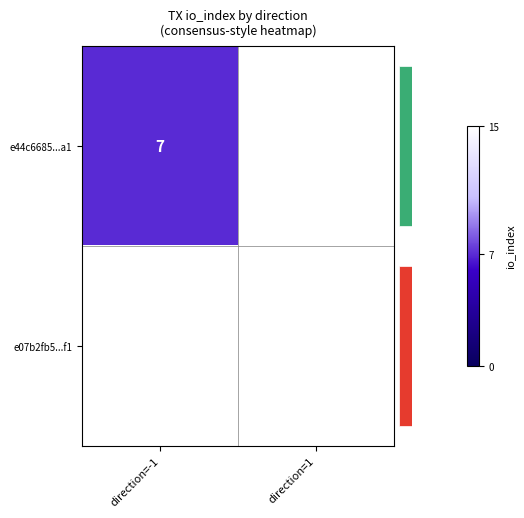

Is it true that e07b2fb5...f1 equals 15 at direction=1?

True